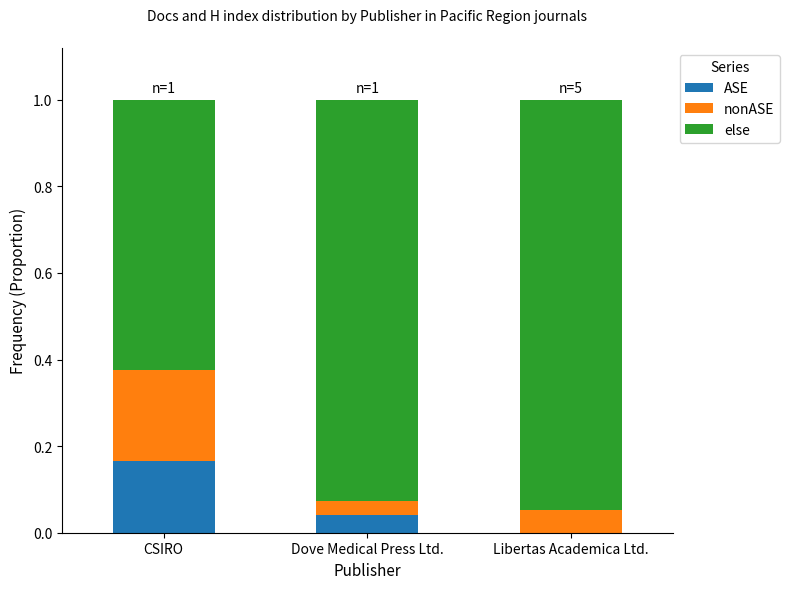

The value of ASE at CSIRO is 0.2. True or false?

True